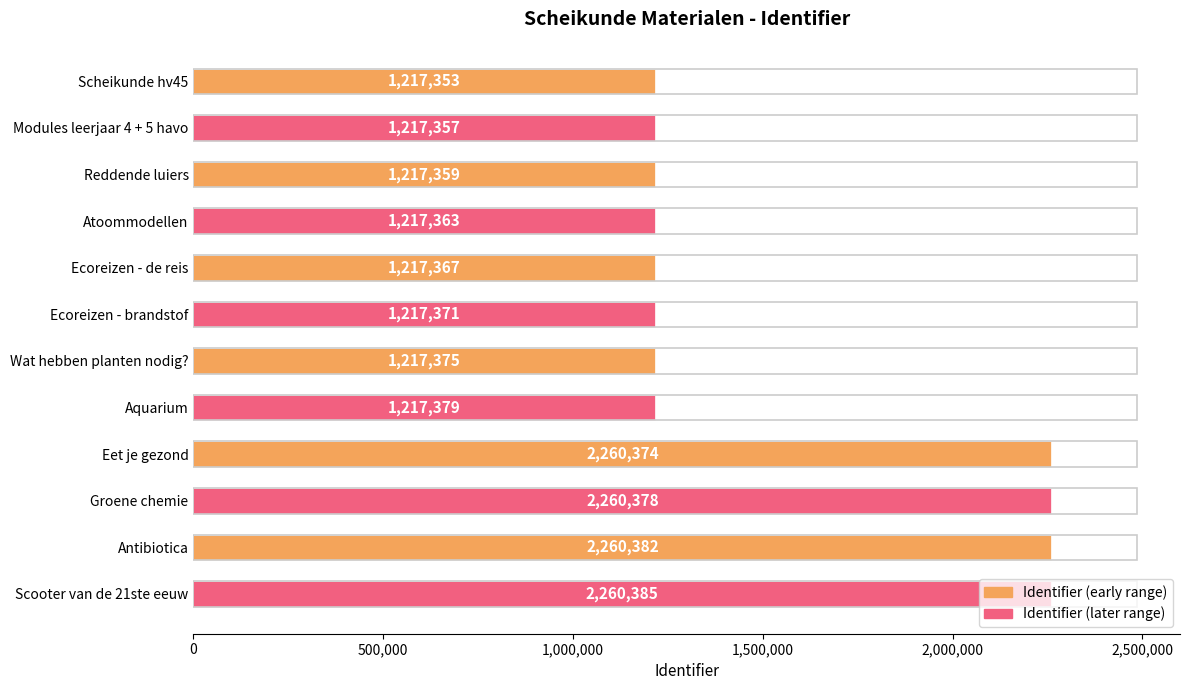

What is the sum of all values?

18780443